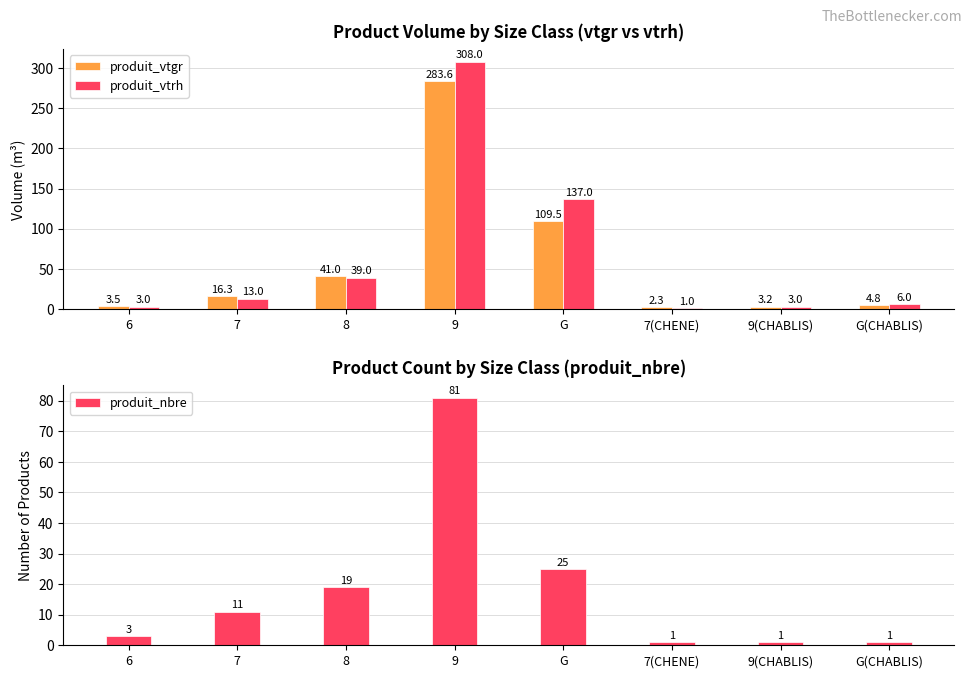

Where does the produit_vtgr series first go above 16?

7